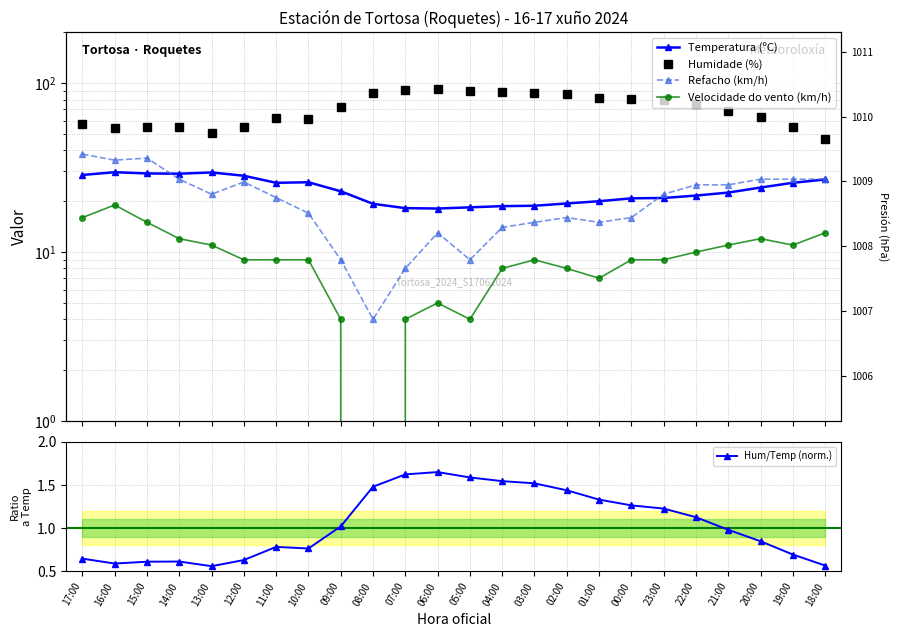

At which category does the chart reach its peak across all series?

06:00